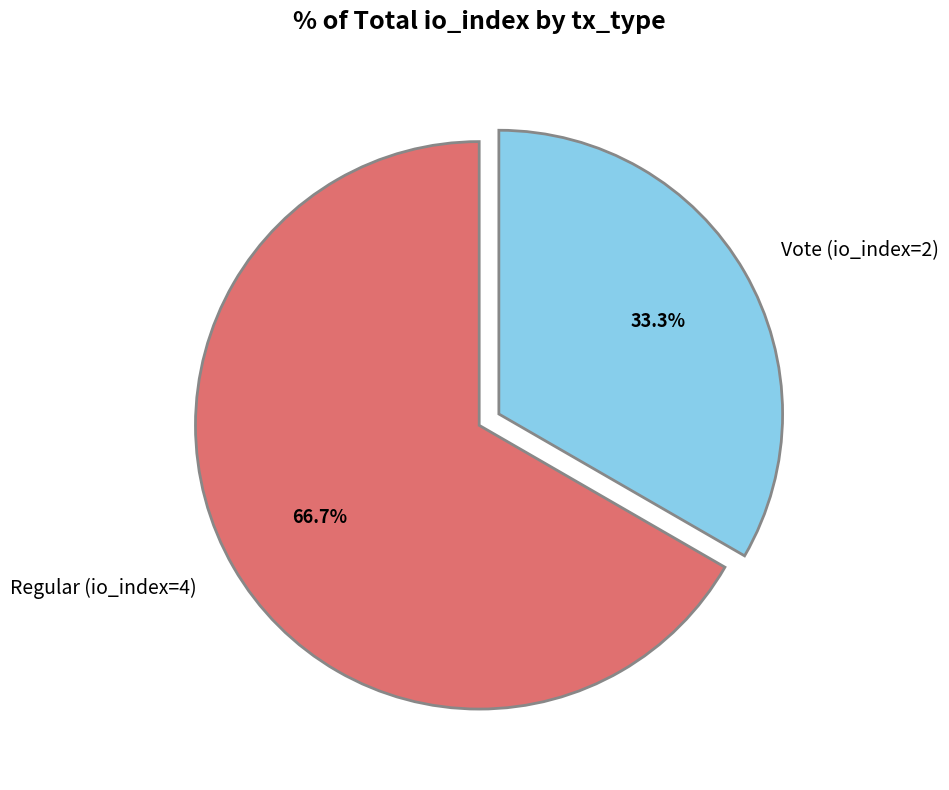

Which category has the biggest portion of the pie?

Regular (io_index=4)